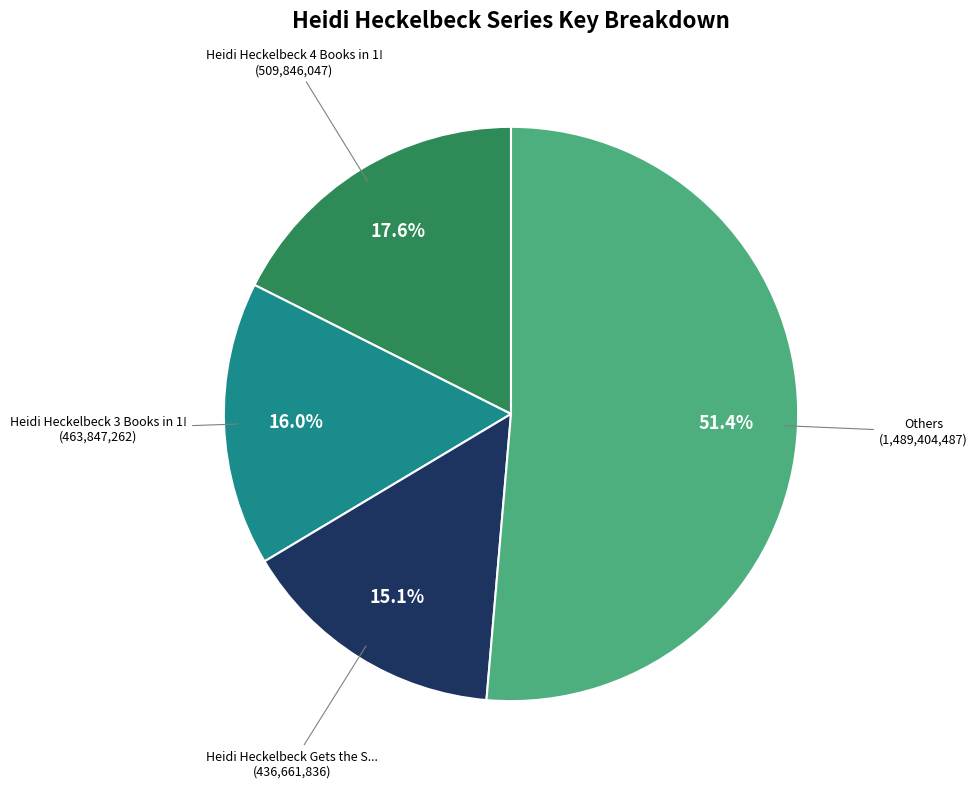

Is there any slice that represents more than half of the pie?

Yes